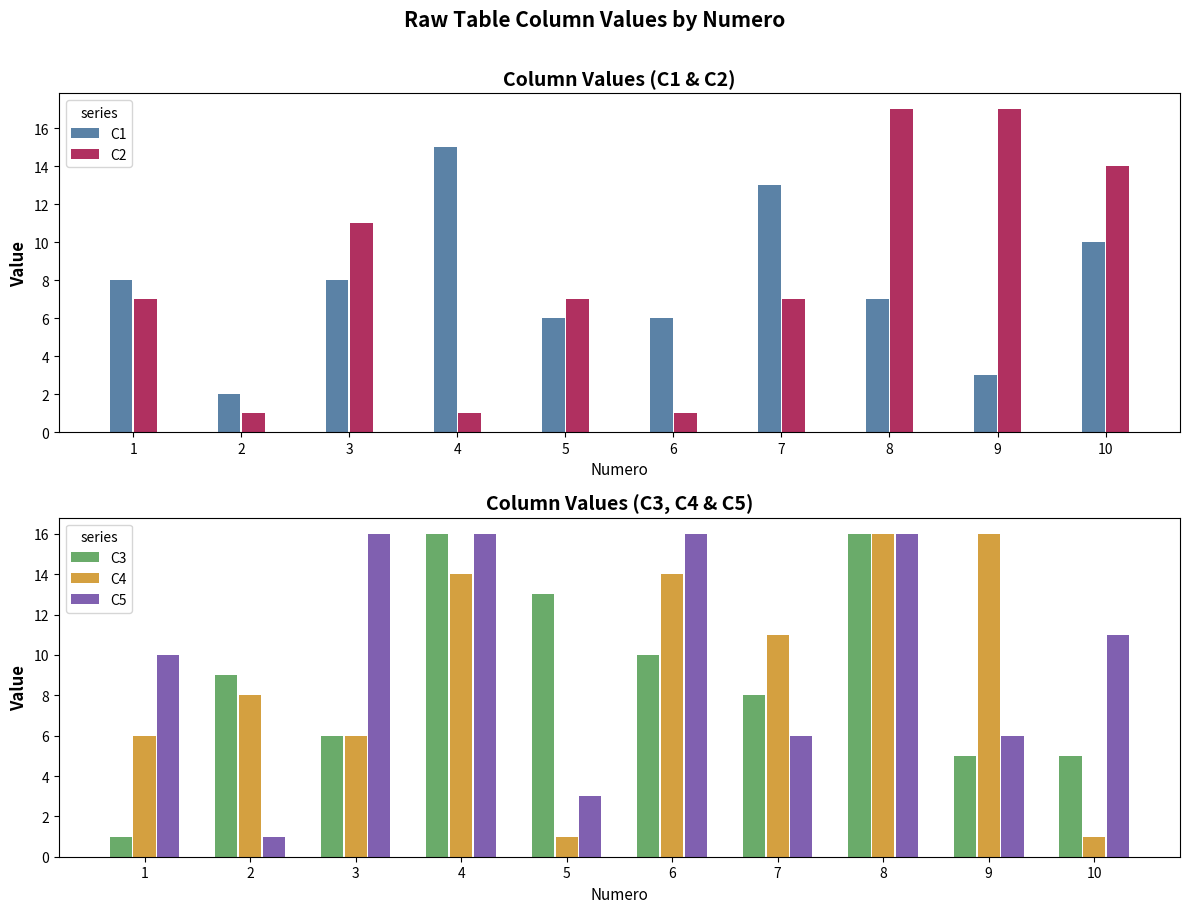

Is the value of C4 at 2 greater than the value of C3 at 1?

Yes